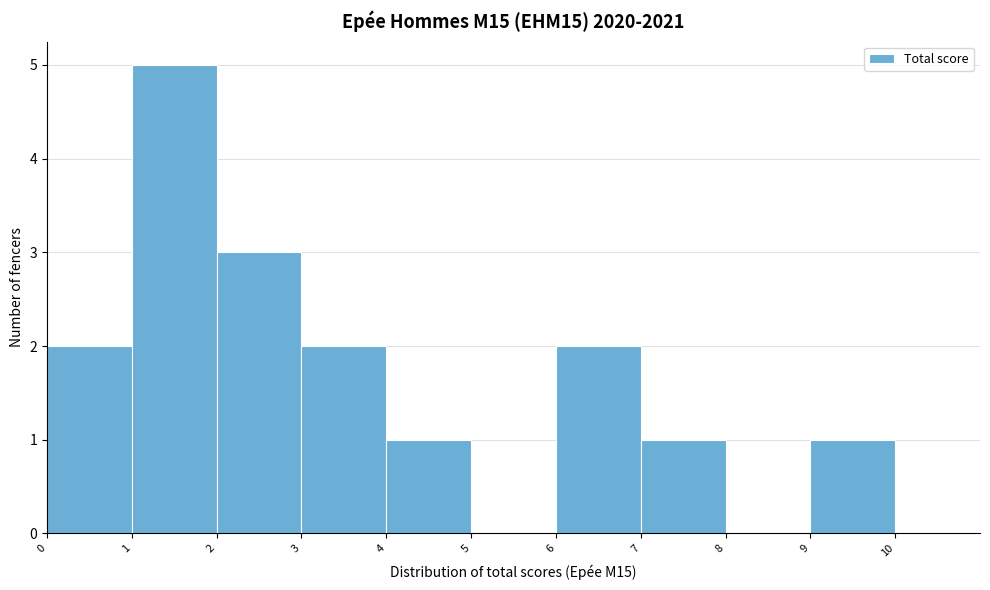

What is the height of the bar covering 9 to 10 on the x-axis? The values are not printed on the chart, so give them approximately, as read against the axis.

1